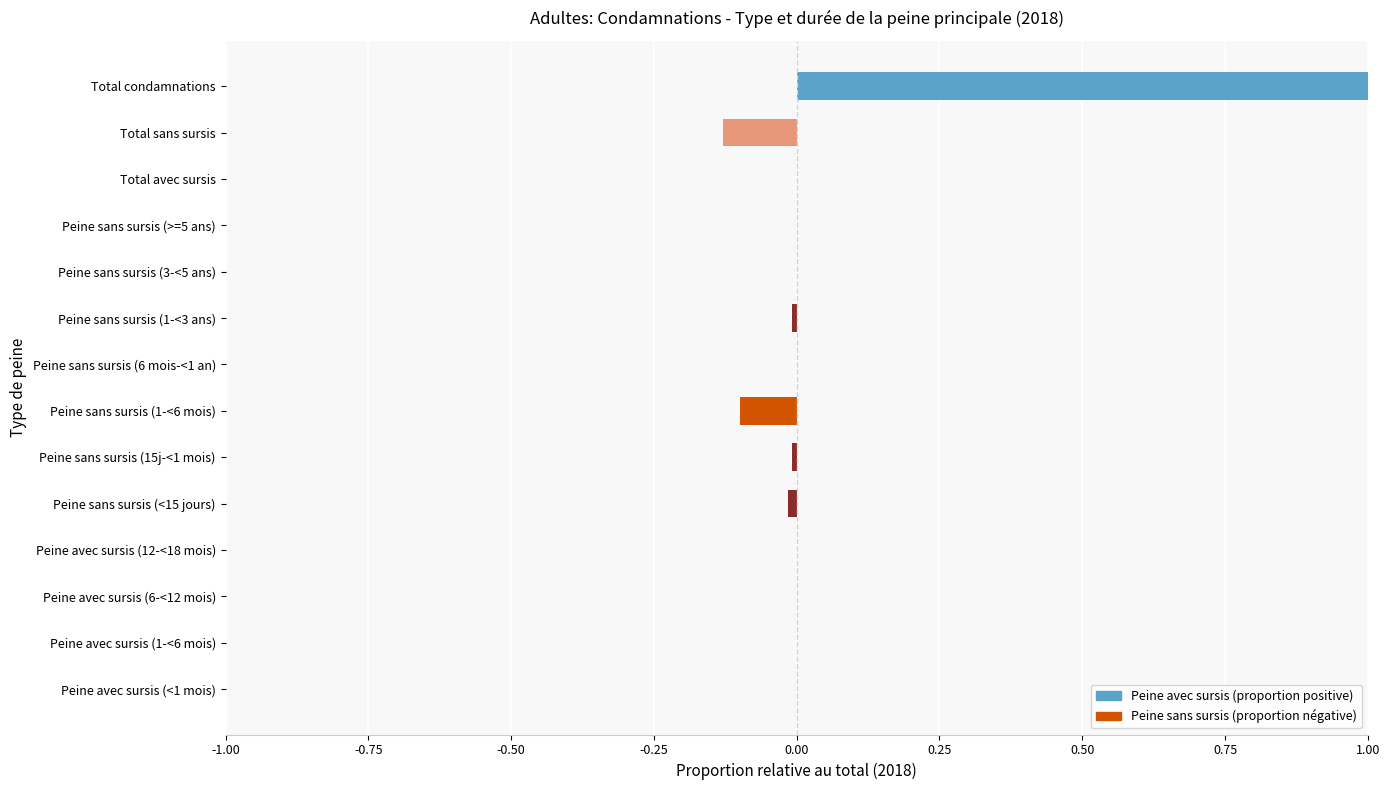

The value at Peine avec sursis (6-<12 mois) is 0.0. True or false?

True